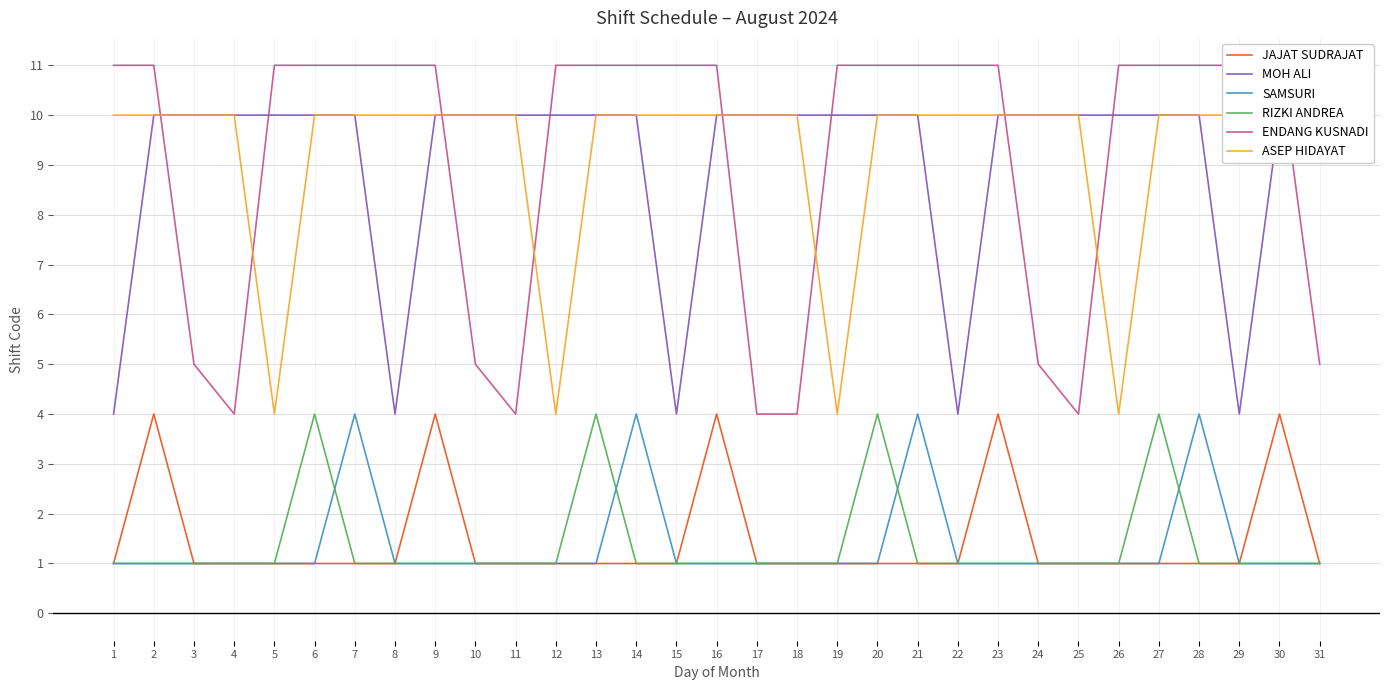

What is the total value across all series at 27?

37